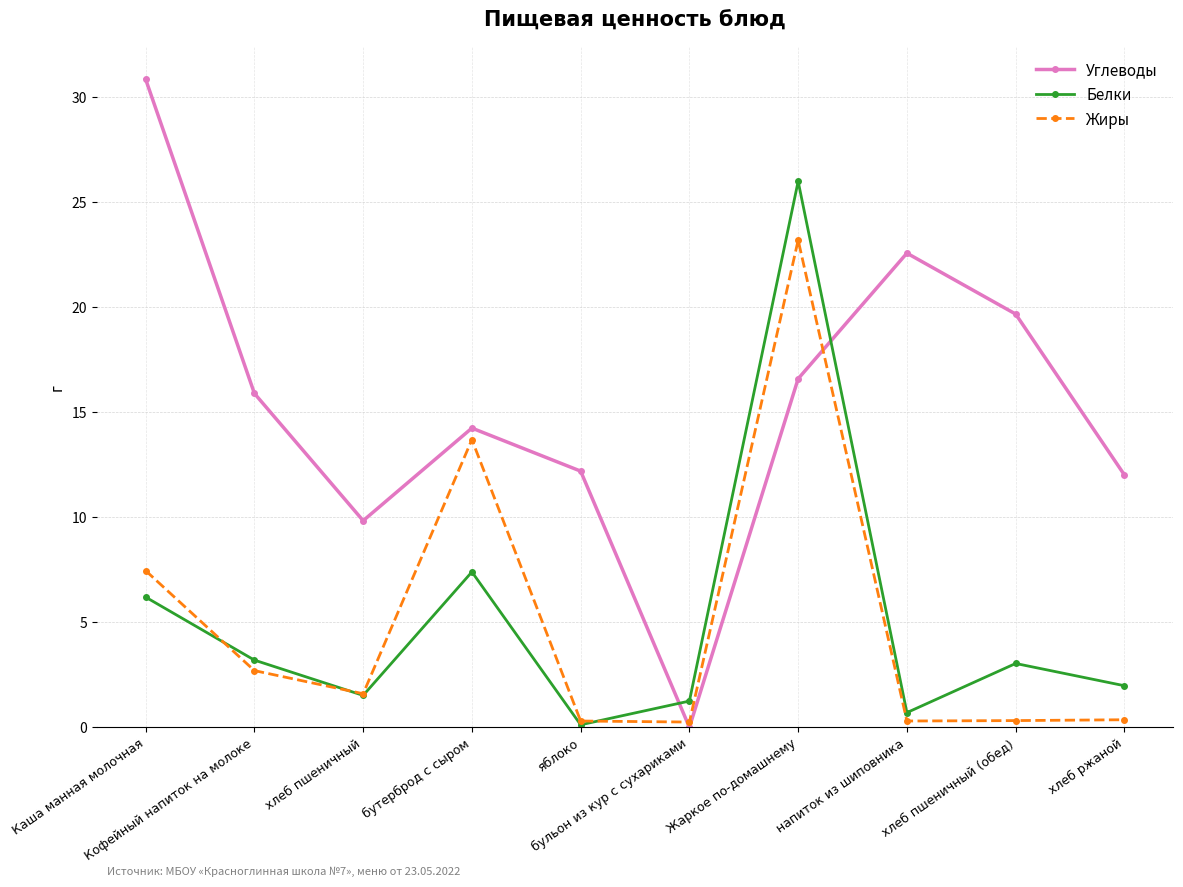

Between which two adjacent categories do Углеводы and Белки first intersect?

яблоко and бульон из кур с сухариками